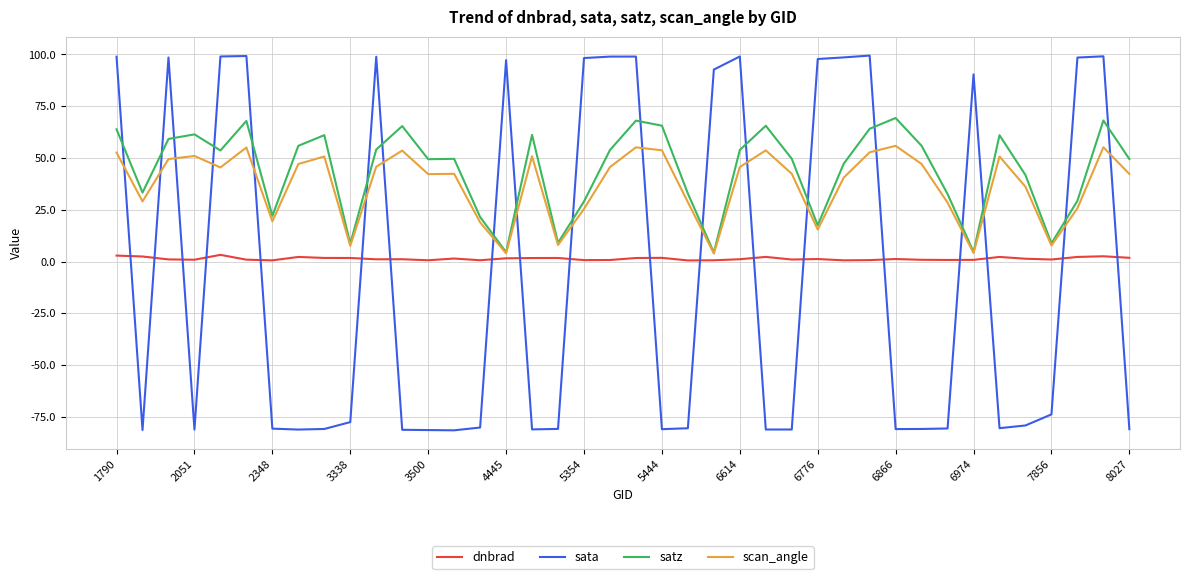

Which series has the widest spread of values?

sata